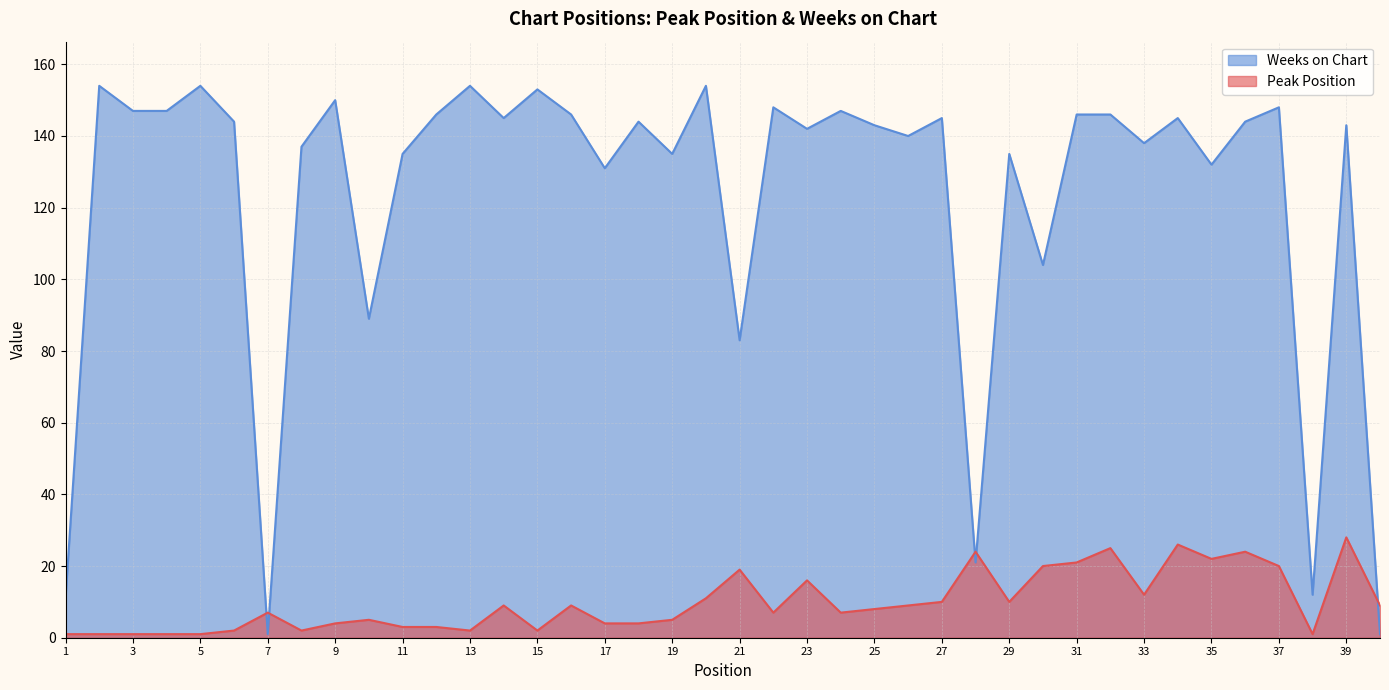

True or false: Peak Position has more than 1 interior local peaks.

True